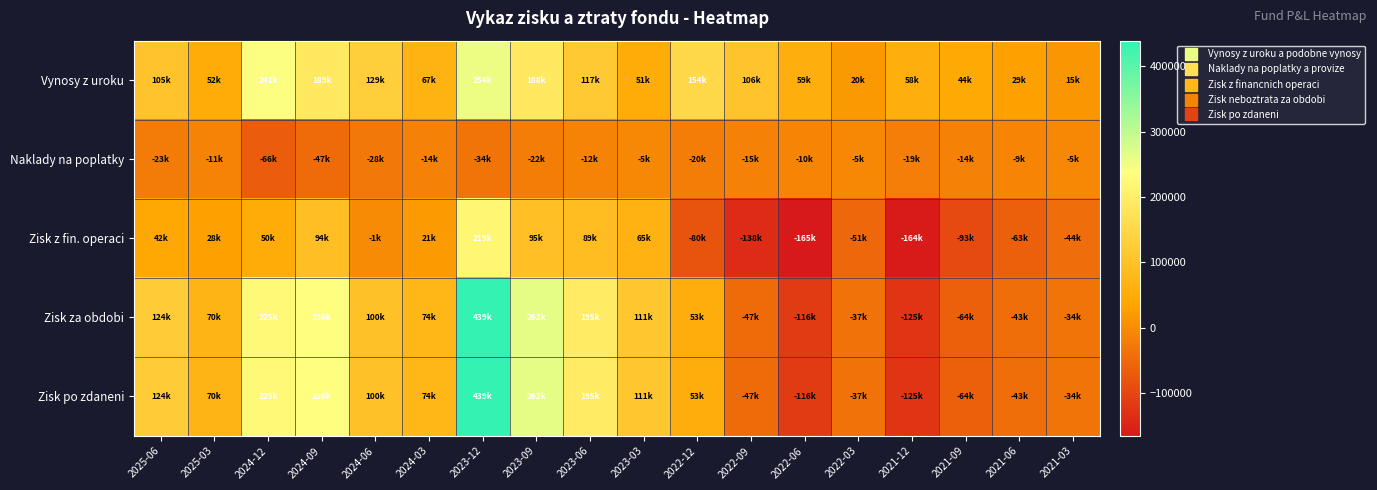

What is the difference between the highest and lowest values at 2023-12?

473243.7